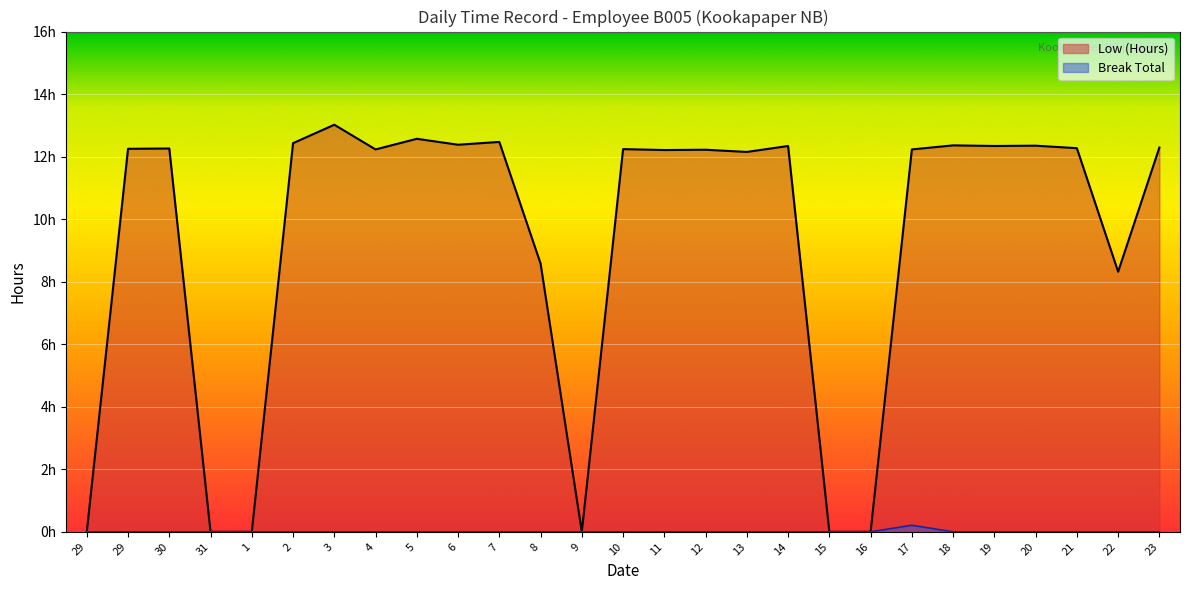

What is the difference between the maximum and minimum values in the Low (Hours) series?

13.0